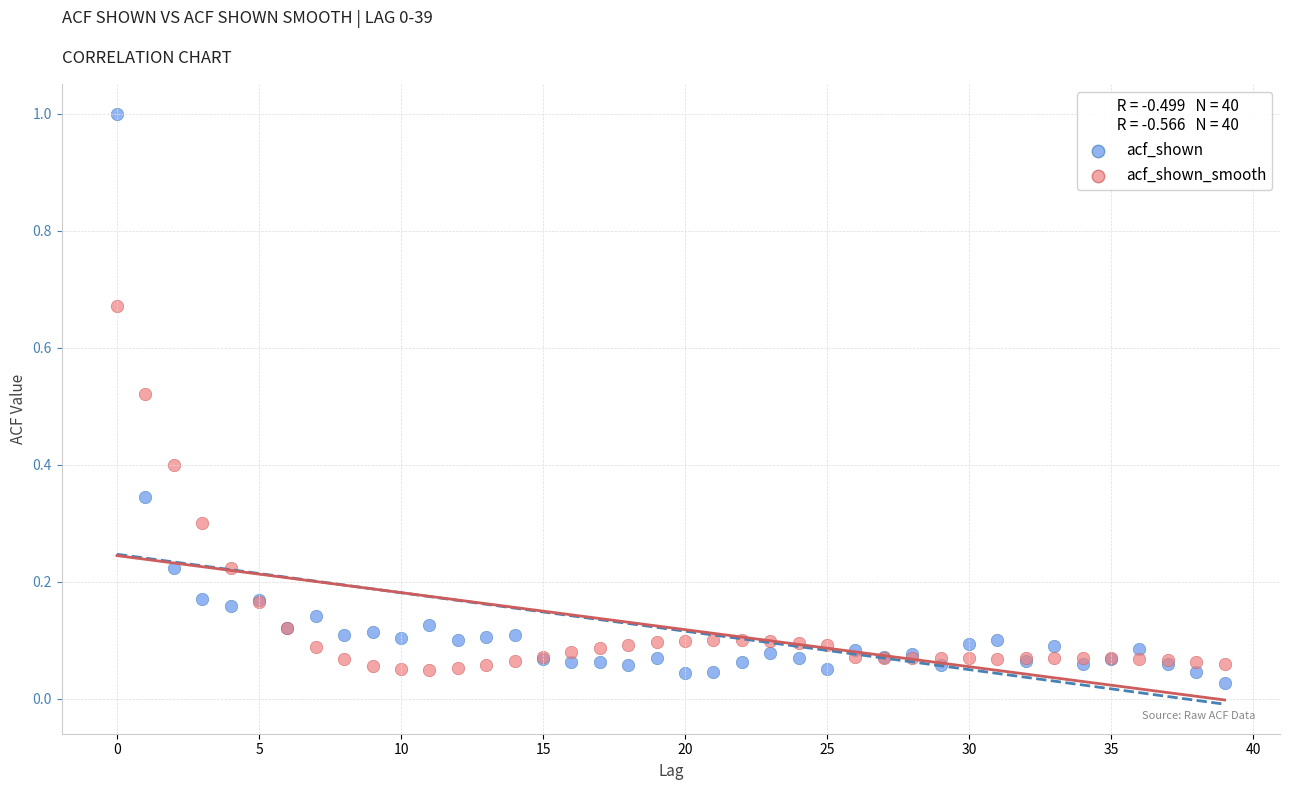

Which series has the widest spread of Y values?

acf_shown